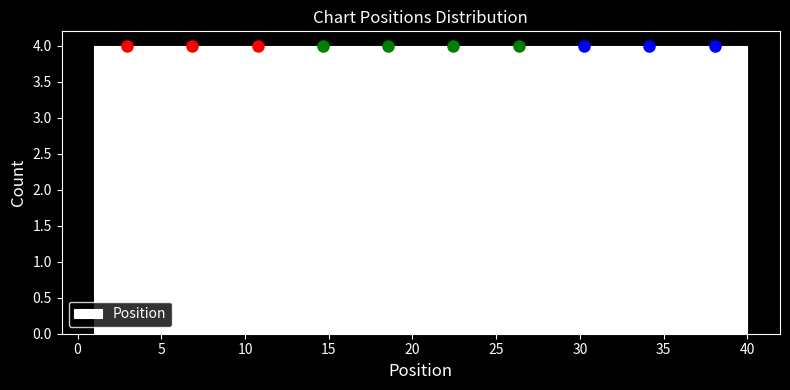

Reading left to right, list every bar in this chart as the range it spans on the x-axis followed by its height. Neither the bar edges nor the heights are printed on the chart, so give them approximately, as read against the axes.

1.0 to 4.9: 4
4.9 to 8.8: 4
8.8 to 12.7: 4
12.7 to 16.6: 4
16.6 to 20.5: 4
20.5 to 24.4: 4
24.4 to 28.3: 4
28.3 to 32.2: 4
32.2 to 36.1: 4
36.1 to 40.0: 4